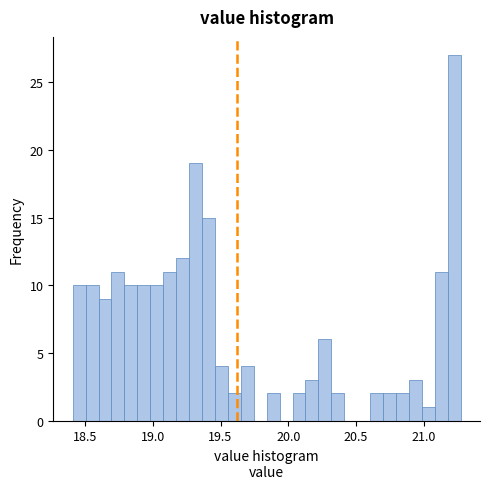

Around what value on the x-axis is the tallest bar? Give the approximate position of its centre, as read against the axis.

21.20